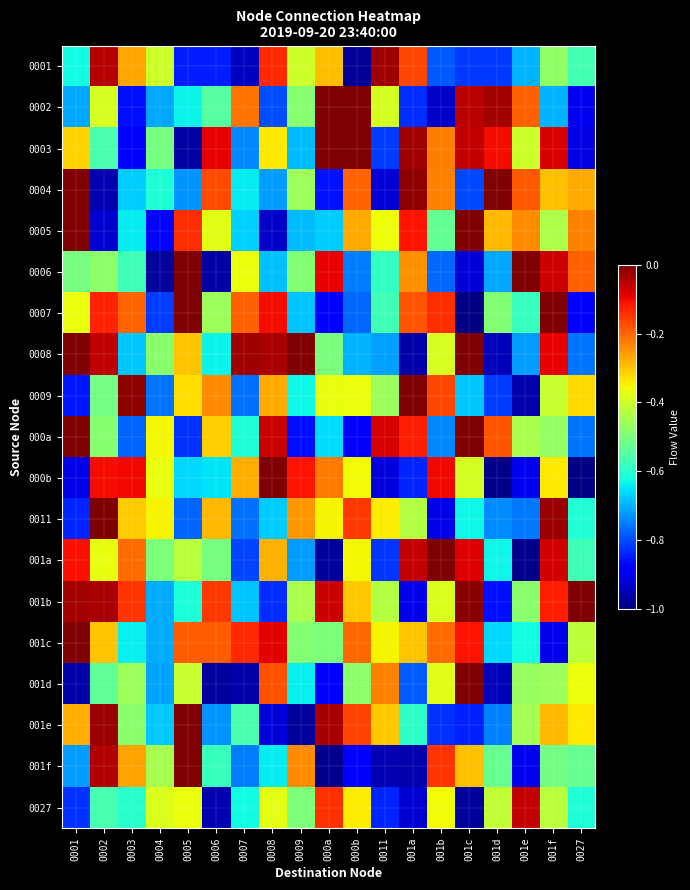

Which label corresponds to the largest value in the chart?

000a